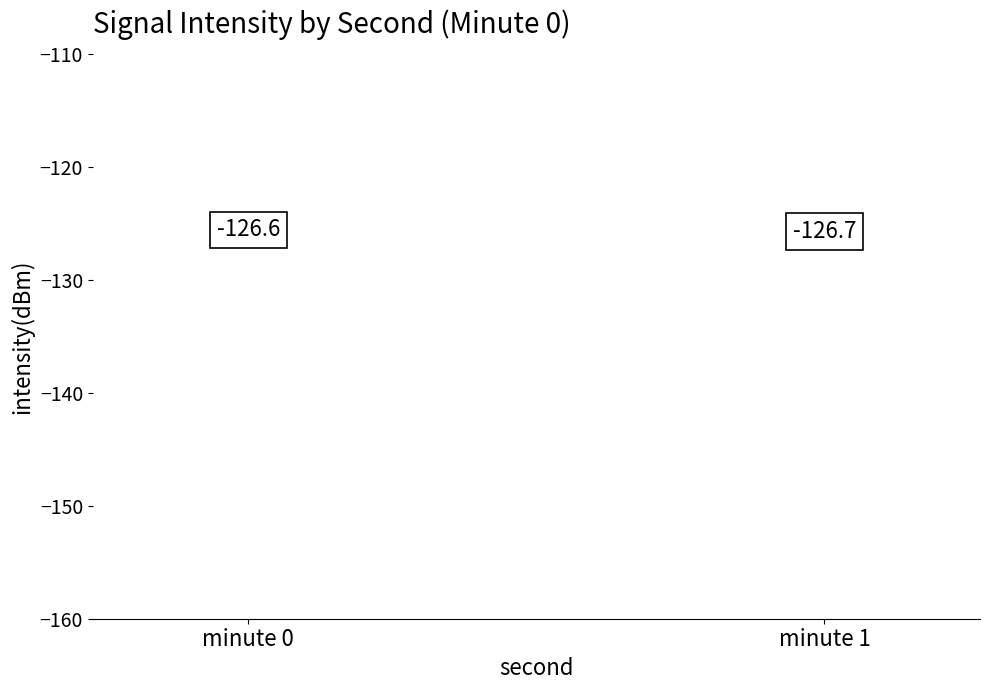

What is the change in value from minute 0 to minute 1?

-0.1